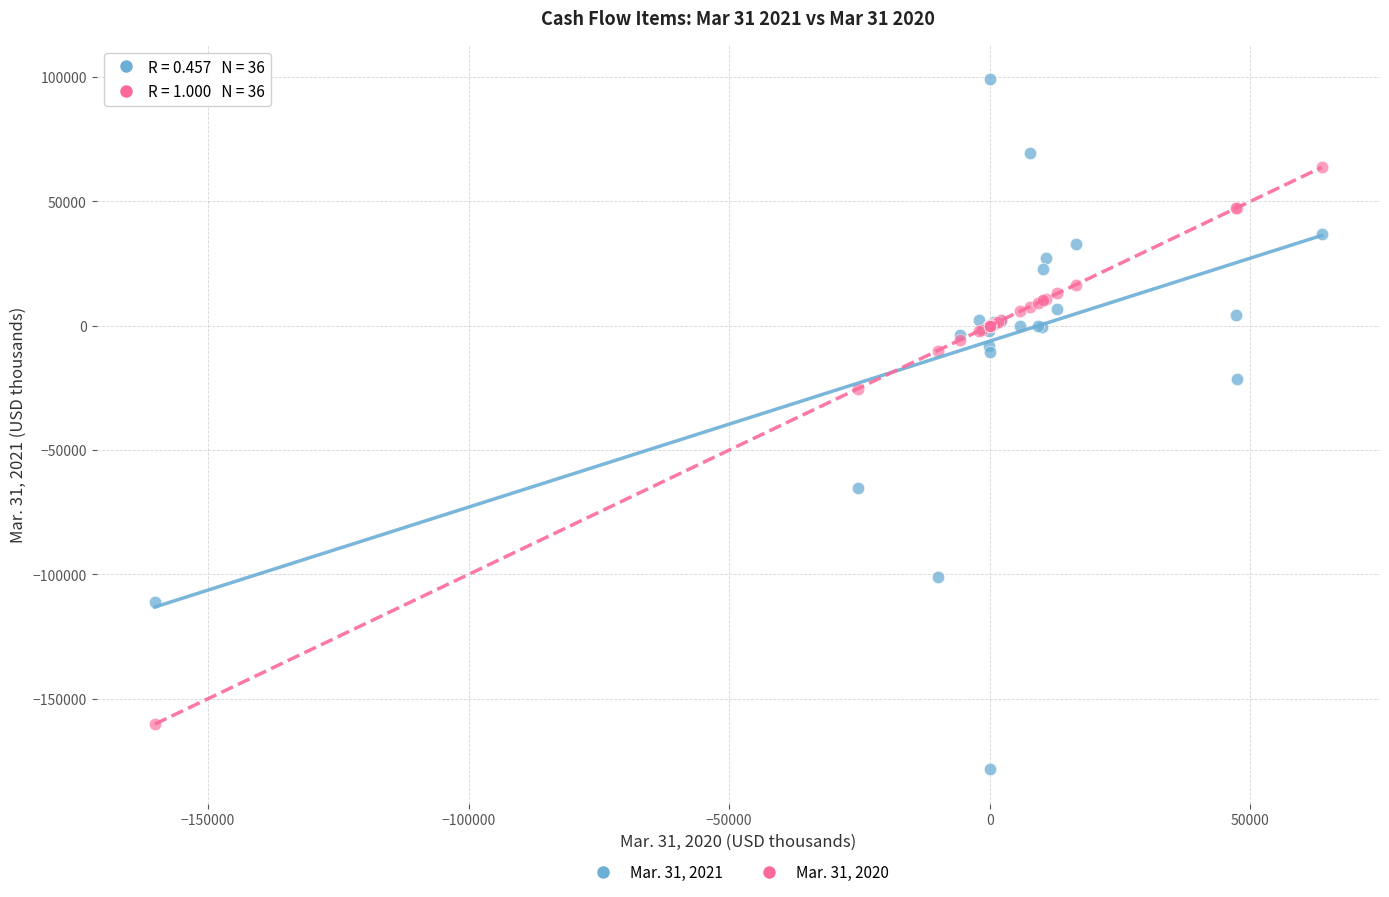

Which series contains the lowest Y value?

Mar. 31, 2021